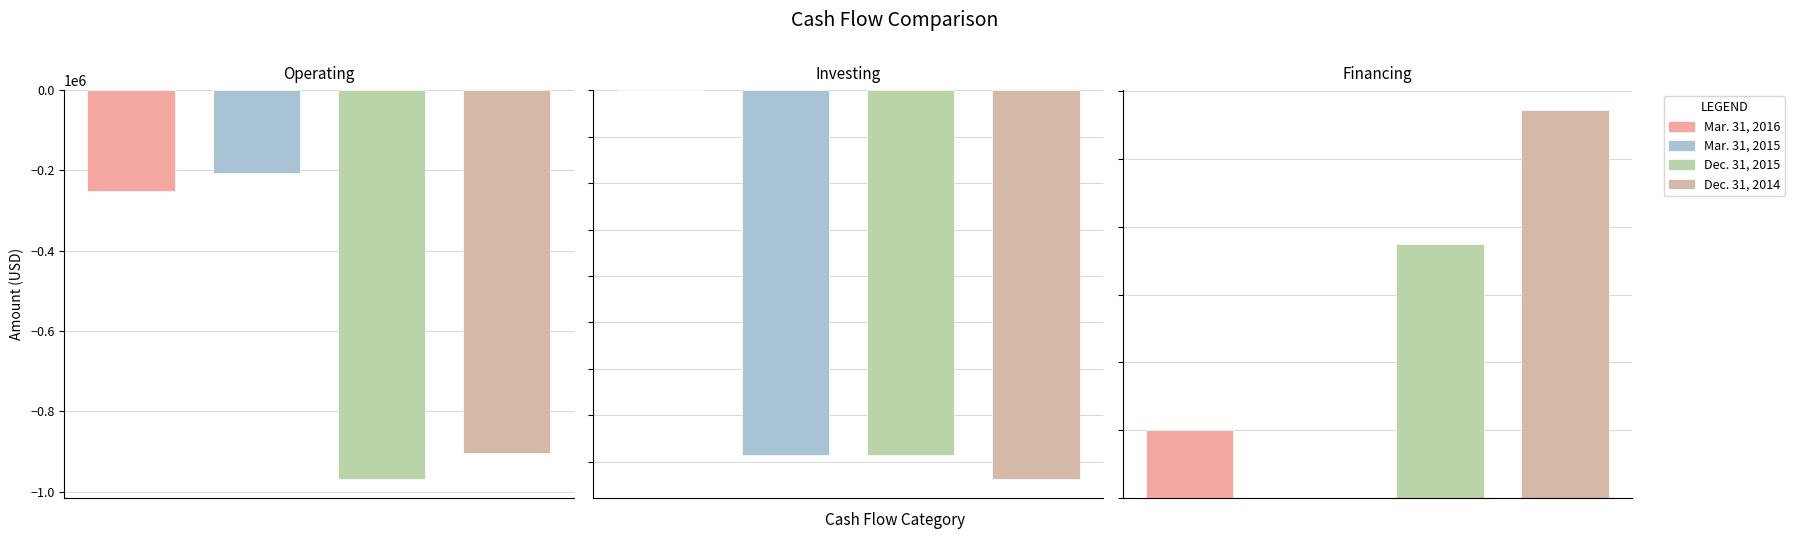

Between Net Cash Provided by (Used In) Investing Activities and Net Cash Used In Operating Activities, which is larger?

Net Cash Provided by (Used In) Investing Activities